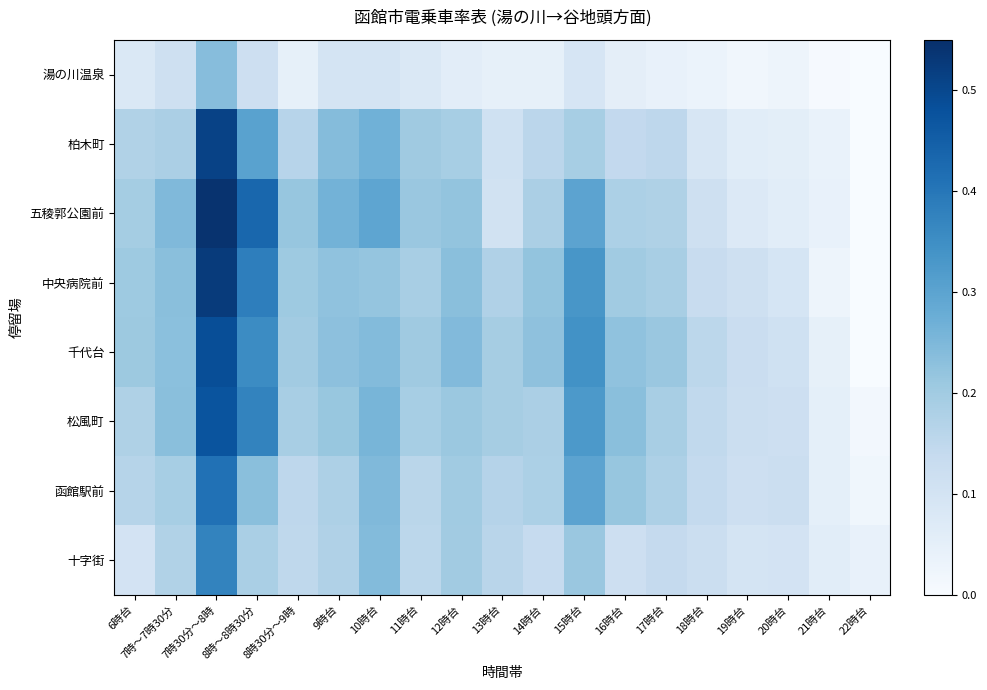

Reading right to left, transcribe all the data shown in this chart.

湯の川温泉: 22時台=0.0	21時台=0.0	20時台=0.0	19時台=0.0	18時台=0.0	17時台=0.0	16時台=0.1	15時台=0.1	14時台=0.0	13時台=0.0	12時台=0.1	11時台=0.1	10時台=0.1	9時台=0.1	8時30分～9時=0.0	8時～8時30分=0.1	7時30分～8時=0.2	7時～7時30分=0.1	6時台=0.1
柏木町: 22時台=0.0	21時台=0.0	20時台=0.1	19時台=0.1	18時台=0.1	17時台=0.2	16時台=0.1	15時台=0.2	14時台=0.2	13時台=0.1	12時台=0.2	11時台=0.2	10時台=0.3	9時台=0.2	8時30分～9時=0.2	8時～8時30分=0.3	7時30分～8時=0.5	7時～7時30分=0.2	6時台=0.2
五稜郭公園前: 22時台=0.0	21時台=0.0	20時台=0.1	19時台=0.1	18時台=0.1	17時台=0.2	16時台=0.2	15時台=0.3	14時台=0.2	13時台=0.1	12時台=0.2	11時台=0.2	10時台=0.3	9時台=0.3	8時30分～9時=0.2	8時～8時30分=0.4	7時30分～8時=0.5	7時～7時30分=0.2	6時台=0.2
中央病院前: 22時台=0.0	21時台=0.0	20時台=0.1	19時台=0.1	18時台=0.1	17時台=0.2	16時台=0.2	15時台=0.3	14時台=0.2	13時台=0.2	12時台=0.2	11時台=0.2	10時台=0.2	9時台=0.2	8時30分～9時=0.2	8時～8時30分=0.4	7時30分～8時=0.5	7時～7時30分=0.2	6時台=0.2
千代台: 22時台=0.0	21時台=0.0	20時台=0.1	19時台=0.1	18時台=0.2	17時台=0.2	16時台=0.2	15時台=0.3	14時台=0.2	13時台=0.2	12時台=0.2	11時台=0.2	10時台=0.2	9時台=0.2	8時30分～9時=0.2	8時～8時30分=0.4	7時30分～8時=0.5	7時～7時30分=0.2	6時台=0.2
松風町: 22時台=0.0	21時台=0.1	20時台=0.1	19時台=0.1	18時台=0.1	17時台=0.2	16時台=0.2	15時台=0.3	14時台=0.2	13時台=0.2	12時台=0.2	11時台=0.2	10時台=0.3	9時台=0.2	8時30分～9時=0.2	8時～8時30分=0.4	7時30分～8時=0.5	7時～7時30分=0.2	6時台=0.2
函館駅前: 22時台=0.0	21時台=0.1	20時台=0.1	19時台=0.1	18時台=0.1	17時台=0.2	16時台=0.2	15時台=0.3	14時台=0.2	13時台=0.2	12時台=0.2	11時台=0.2	10時台=0.2	9時台=0.2	8時30分～9時=0.2	8時～8時30分=0.2	7時30分～8時=0.4	7時～7時30分=0.2	6時台=0.2
十字街: 22時台=0.0	21時台=0.1	20時台=0.1	19時台=0.1	18時台=0.1	17時台=0.1	16時台=0.1	15時台=0.2	14時台=0.1	13時台=0.2	12時台=0.2	11時台=0.2	10時台=0.2	9時台=0.2	8時30分～9時=0.1	8時～8時30分=0.2	7時30分～8時=0.4	7時～7時30分=0.2	6時台=0.1